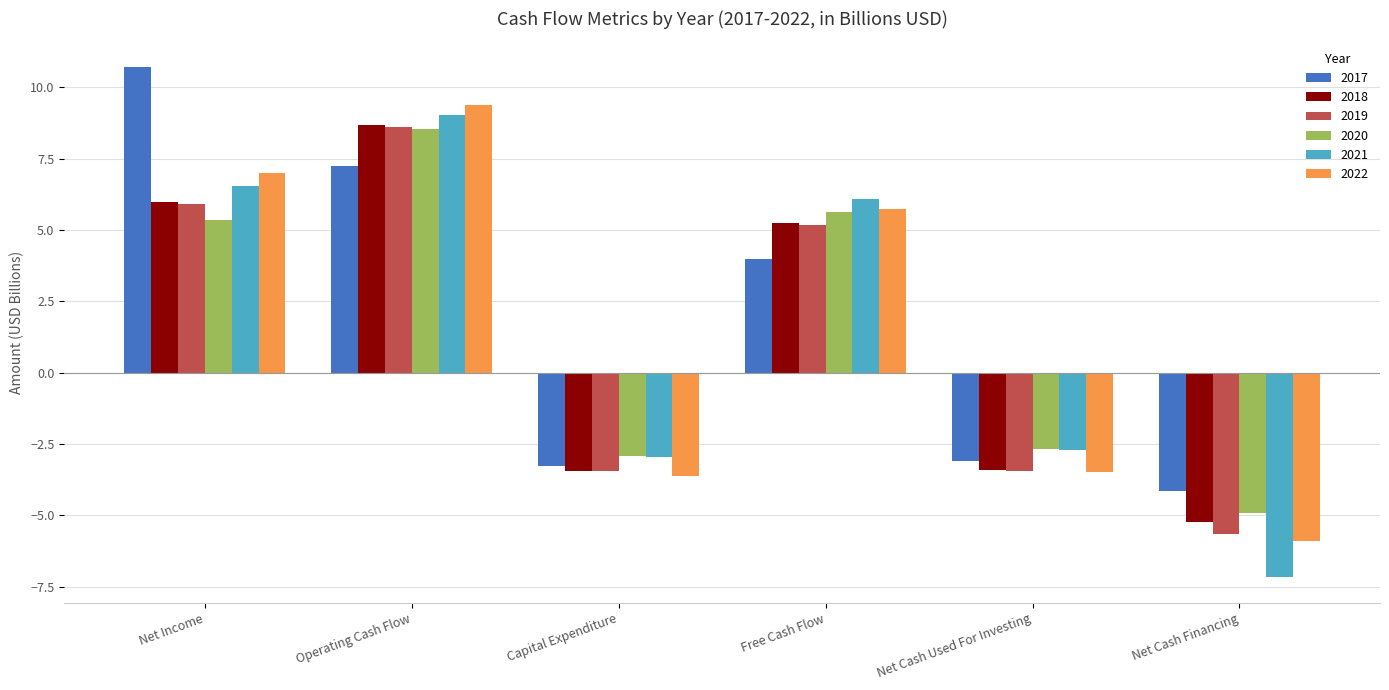

At which category is the sum across all series the highest?

Operating Cash Flow